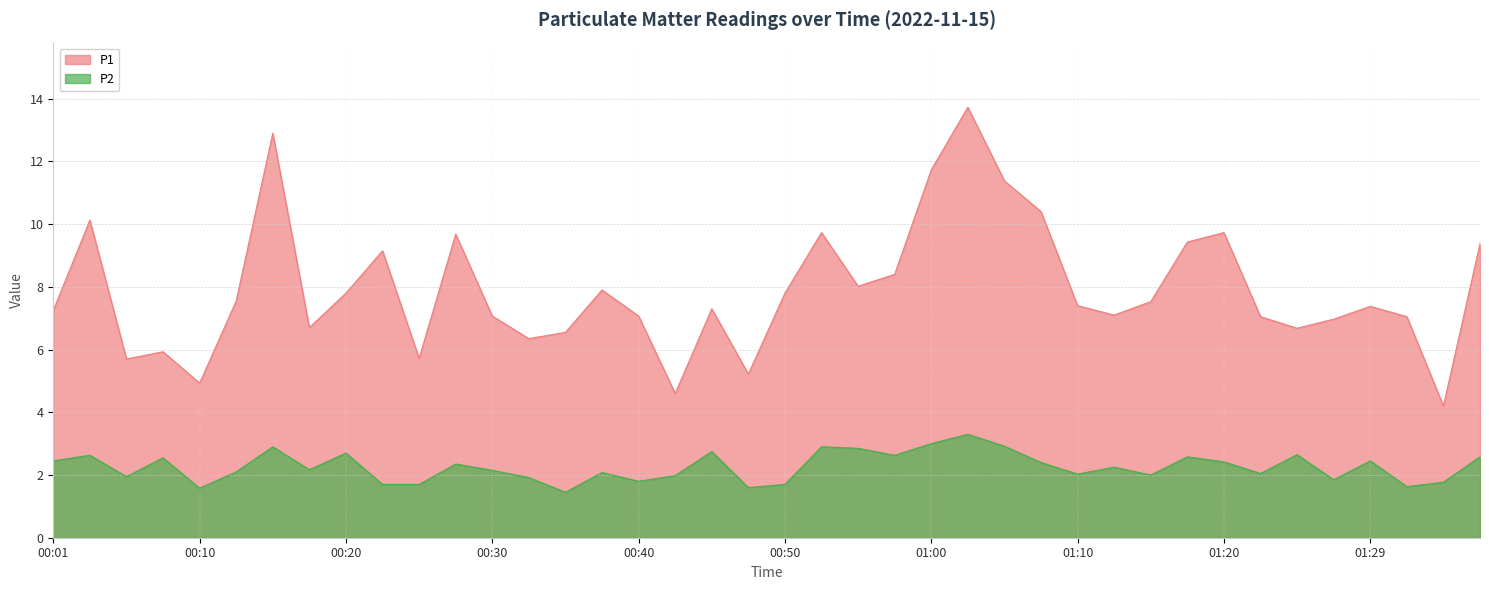

True or false: P2 has a value of 2.5 at 00:08.

True